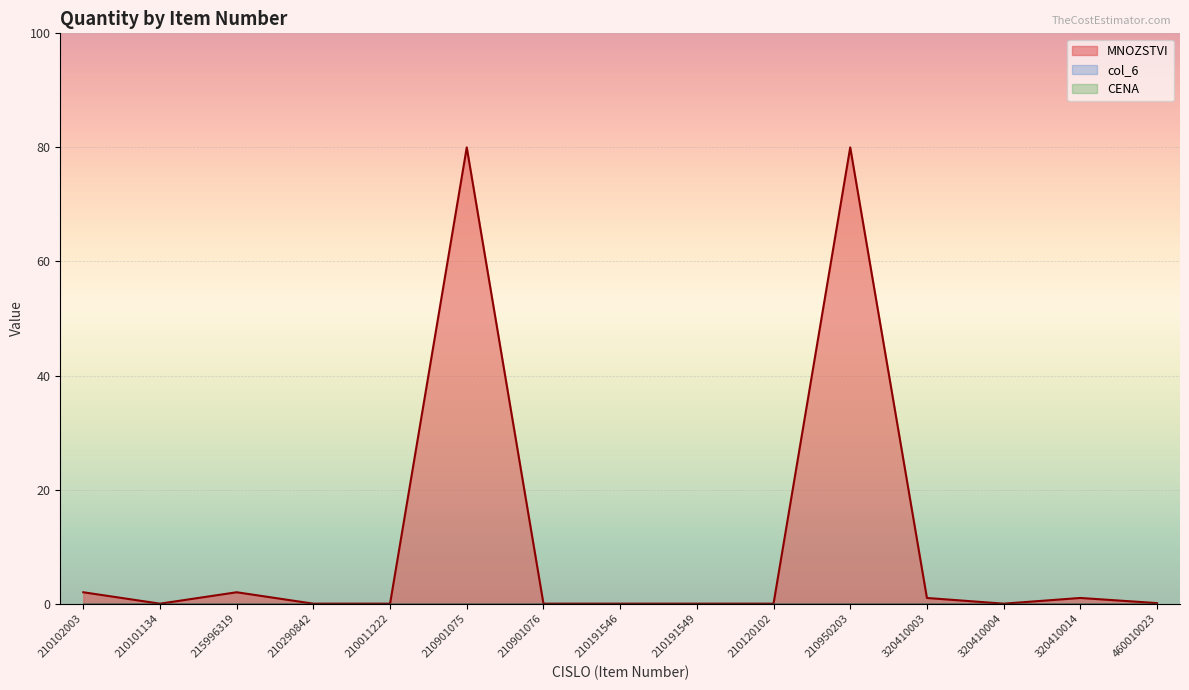

True or false: col_6 and CENA cross at least once.

False